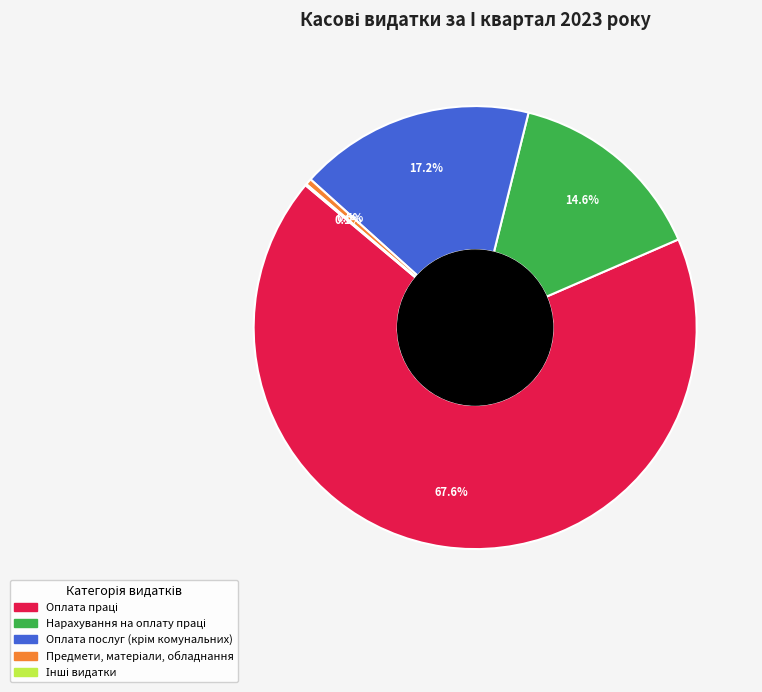

Is there a majority slice in this chart?

Yes